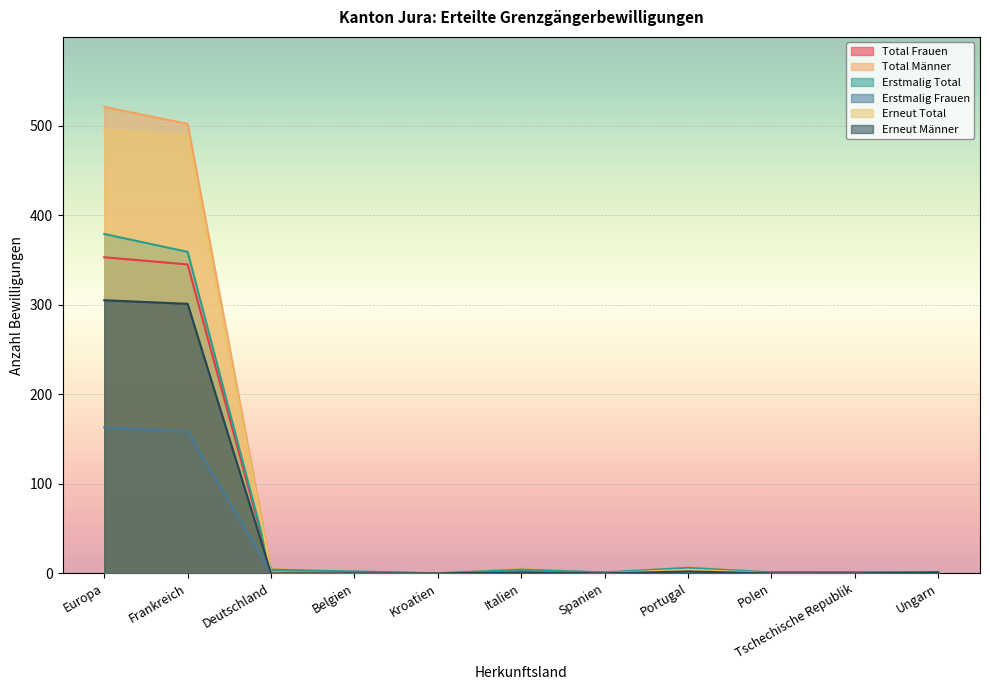

At which category does the chart reach its peak across all series?

Europa